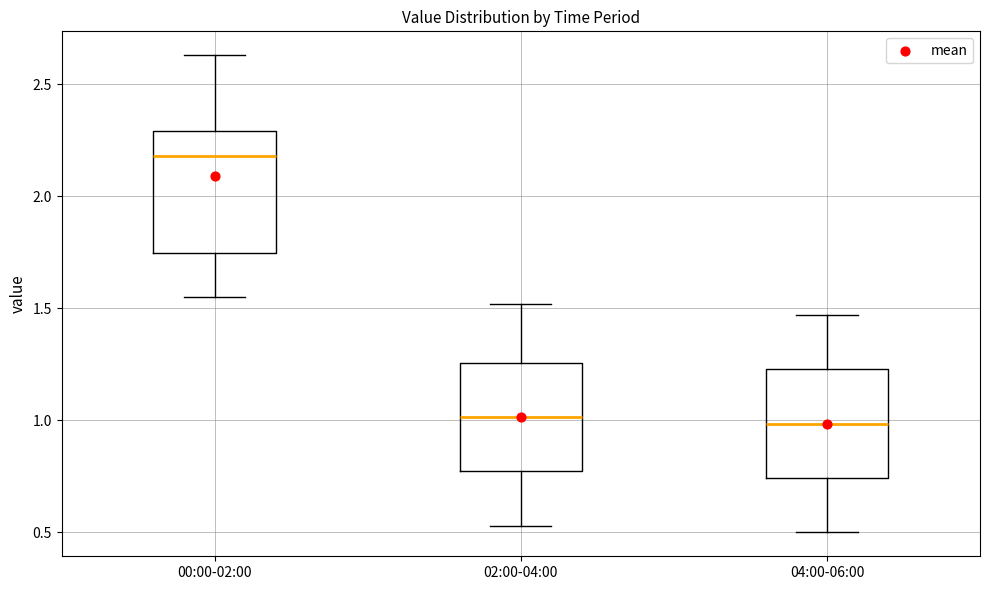

Reading left to right, read every box against the y-axis: the position of its median line, the range the box covers, and the ends of its whiskers. The values are not printed on the chart, so give them approximately, as read against the axis.

00:00-02:00: median 2.20, box 1.75 to 2.30, whiskers 1.55 to 2.65
02:00-04:00: median 1.00, box 0.75 to 1.25, whiskers 0.55 to 1.50
04:00-06:00: median 1.00, box 0.75 to 1.25, whiskers 0.50 to 1.45